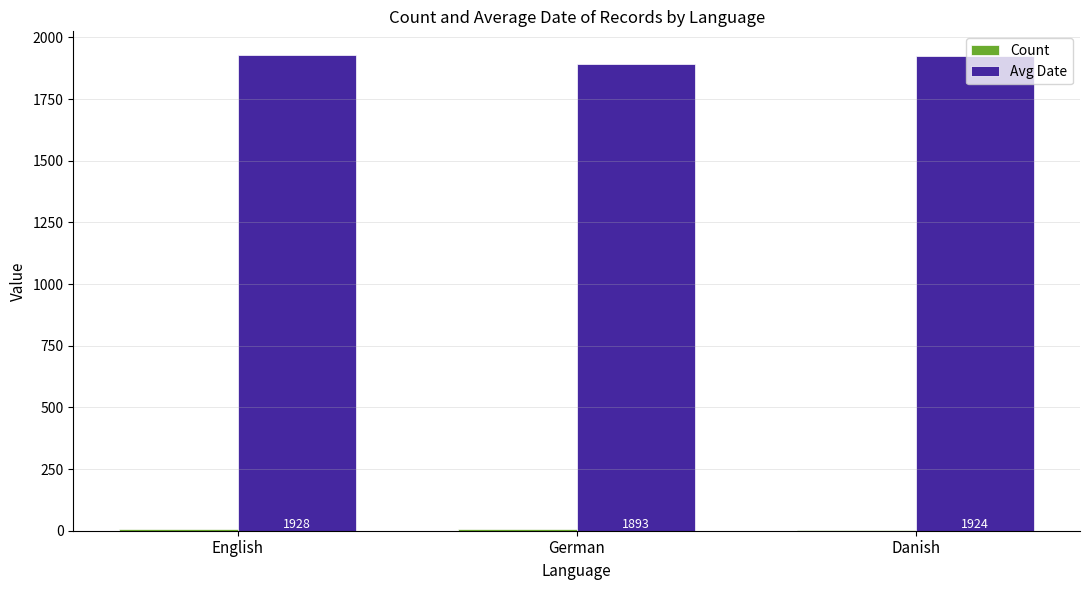

What is the sum of all Avg Date values?

5745